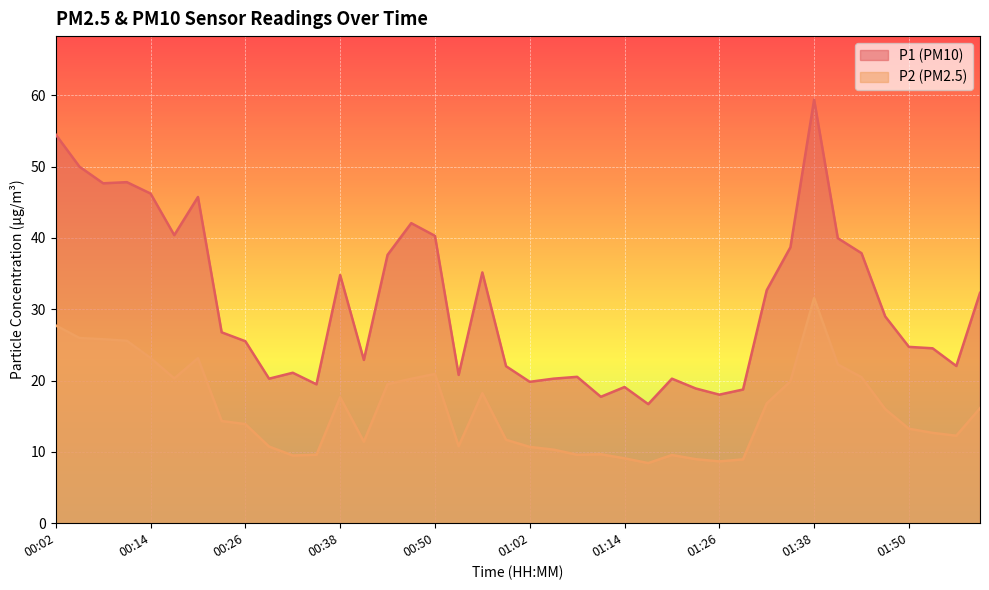

The value of P2 at 00:26 is 22.0. True or false?

False